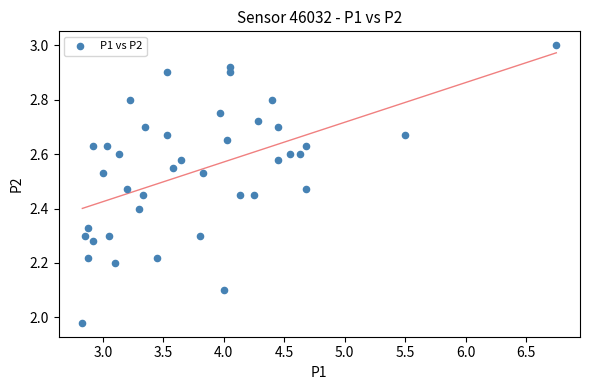

What is the range of Y values (max minus min)?

1.0